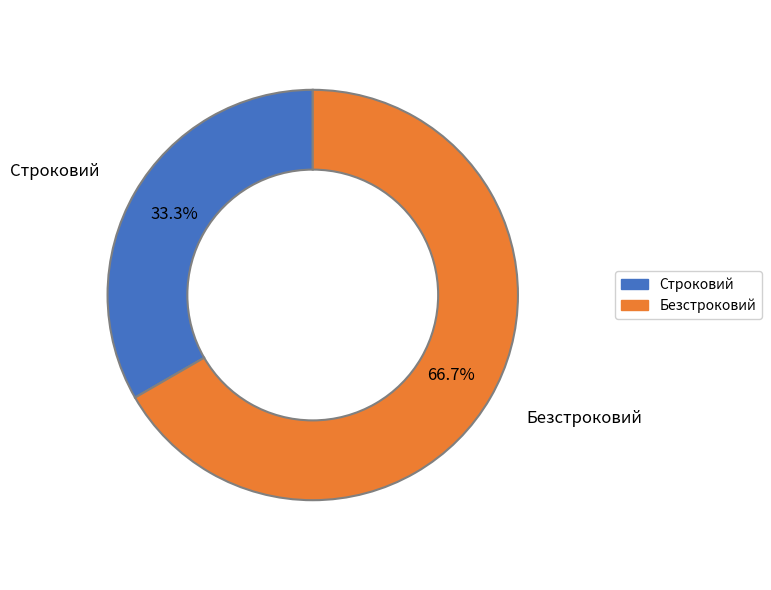

Is the sum of Строковий and Безстроковий greater than half?

Yes